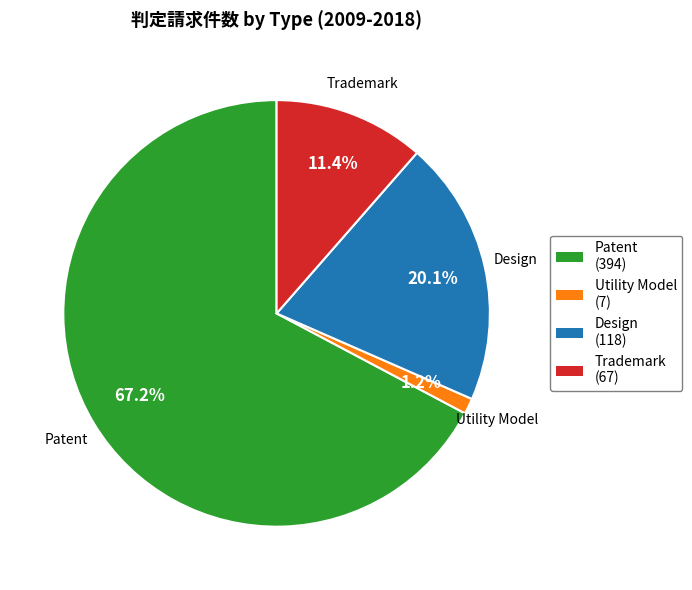

Is there a majority slice in this chart?

Yes